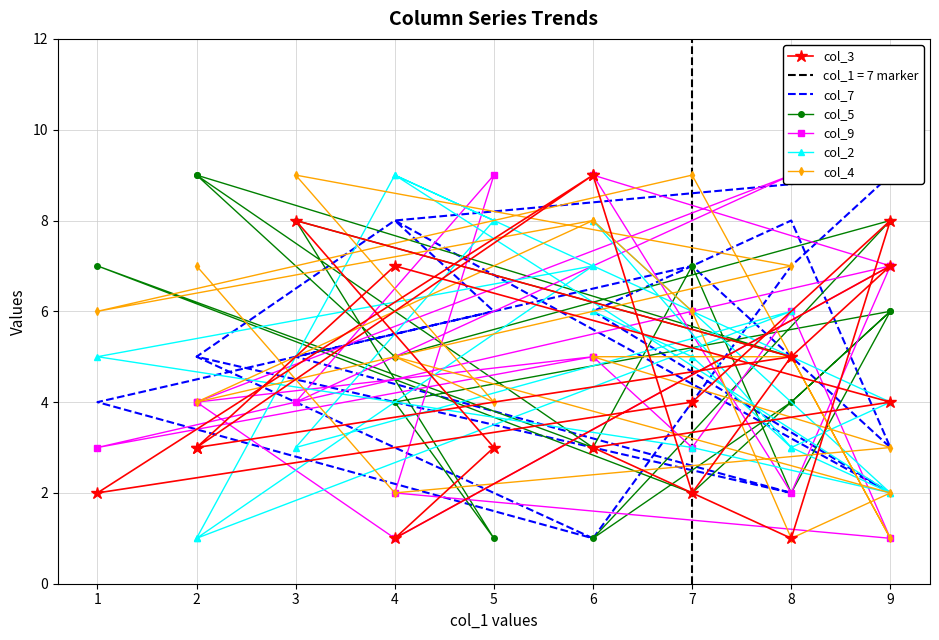

What is the total value across all series at 7?

27